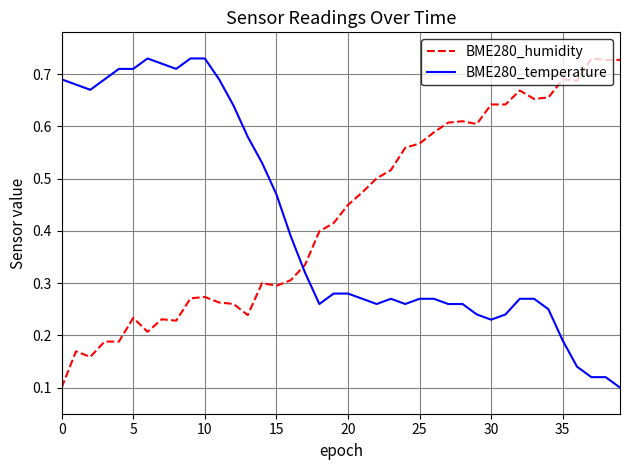

True or false: BME280_humidity and BME280_temperature cross at least once.

True